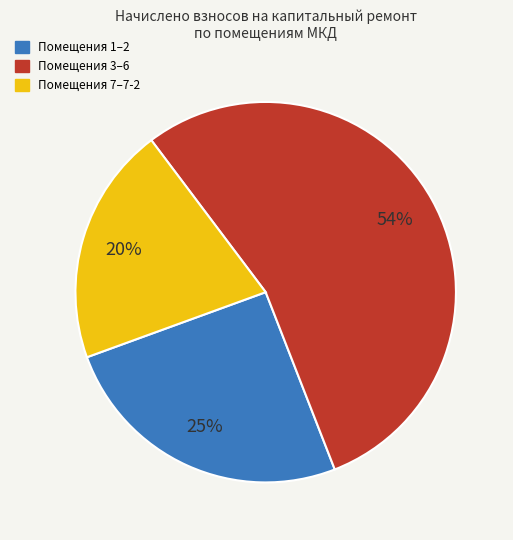

To the nearest percent, what is the average slice percentage?

33%